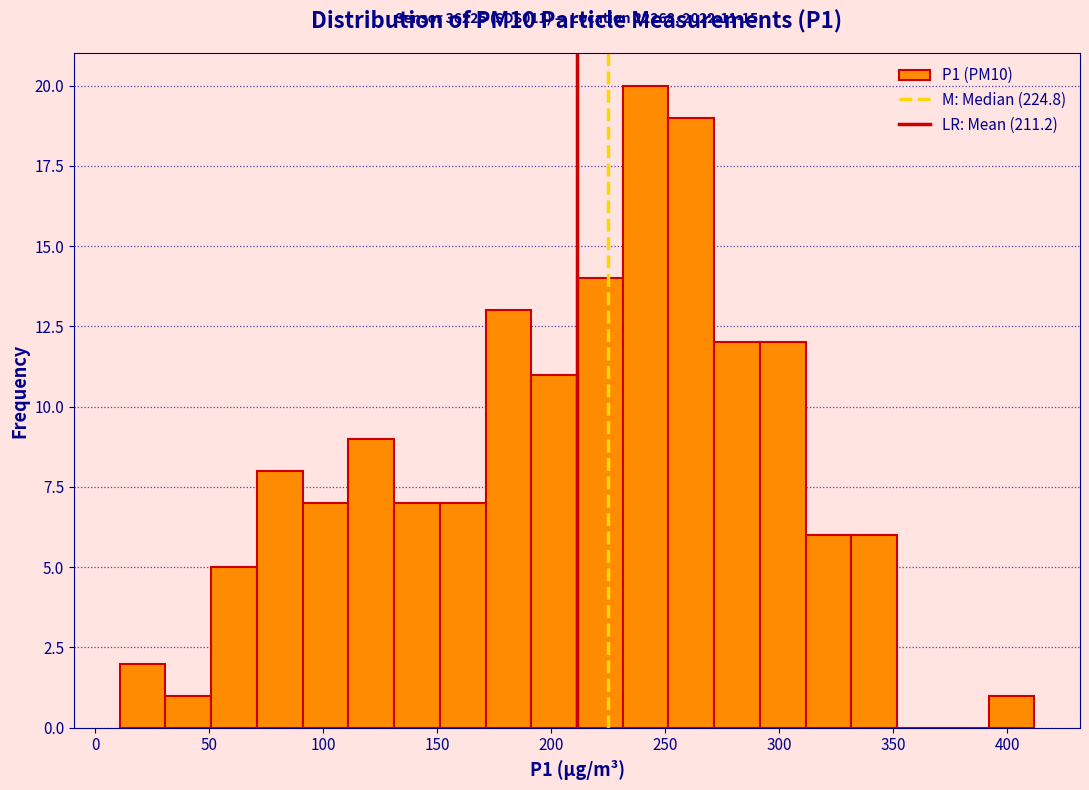

Over which range of the x-axis is the bar tallest?

230 to 250